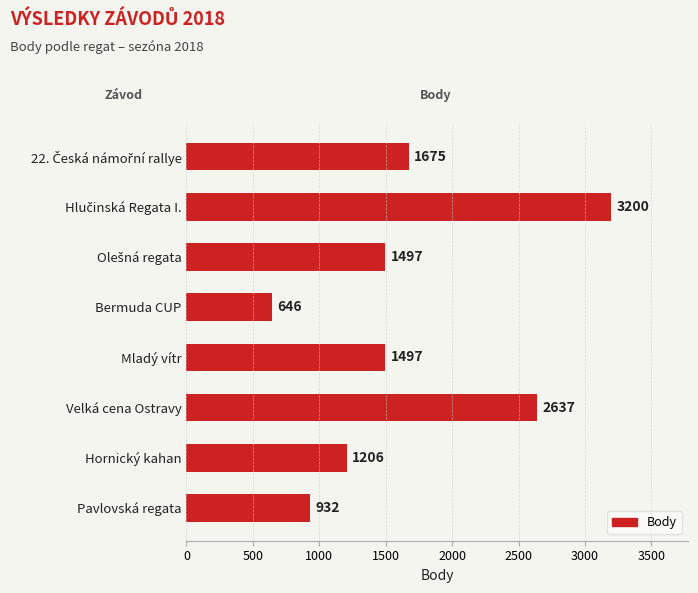

How many values are below 1497?

3